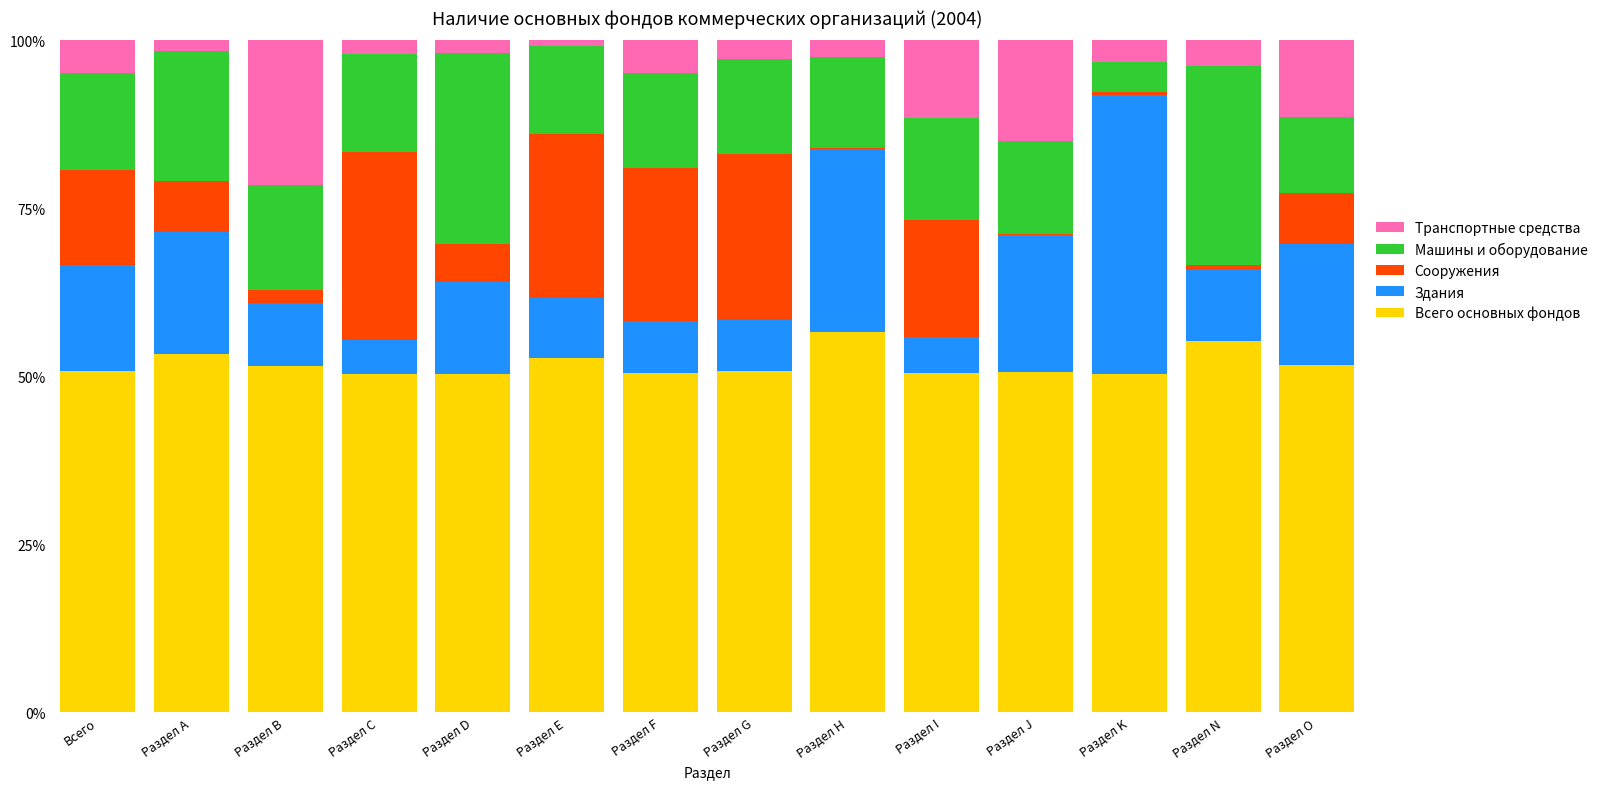

The value of Всего основных фондов at Раздел Е is 16.3. True or false?

False